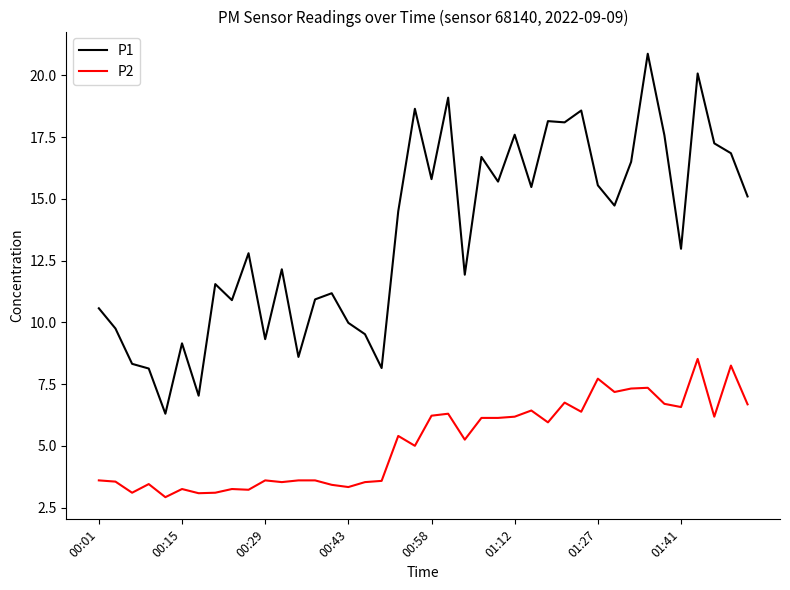

Which series has the largest total across all categories?

P1